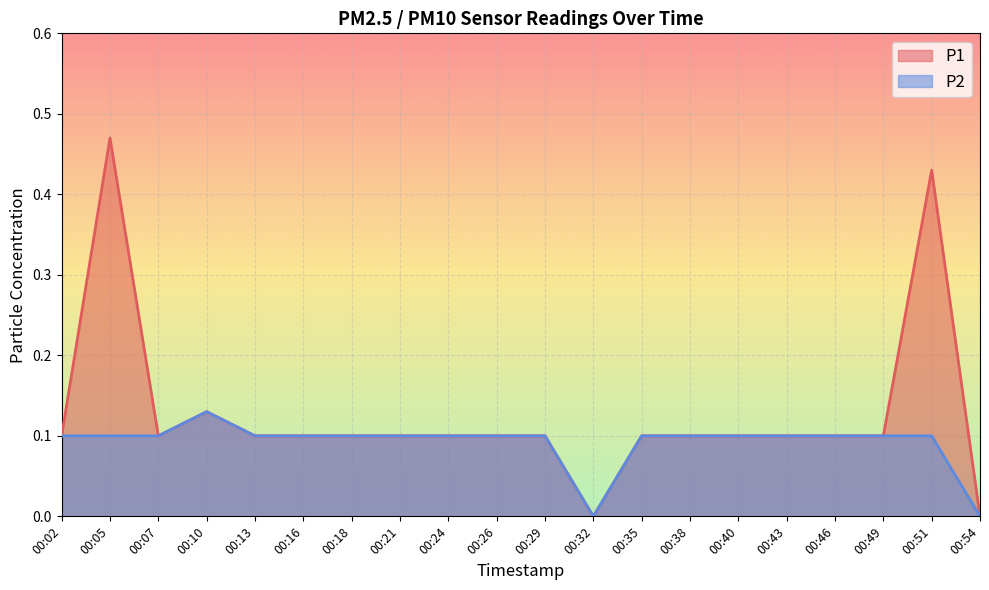

Reading left to right, extract all data points from this chart.

P1: 00:02=0.1	00:05=0.5	00:07=0.1	00:10=0.1	00:13=0.1	00:16=0.1	00:18=0.1	00:21=0.1	00:24=0.1	00:26=0.1	00:29=0.1	00:32=0.0	00:35=0.1	00:38=0.1	00:40=0.1	00:43=0.1	00:46=0.1	00:49=0.1	00:51=0.4	00:54=0.0
P2: 00:02=0.1	00:05=0.1	00:07=0.1	00:10=0.1	00:13=0.1	00:16=0.1	00:18=0.1	00:21=0.1	00:24=0.1	00:26=0.1	00:29=0.1	00:32=0.0	00:35=0.1	00:38=0.1	00:40=0.1	00:43=0.1	00:46=0.1	00:49=0.1	00:51=0.1	00:54=0.0